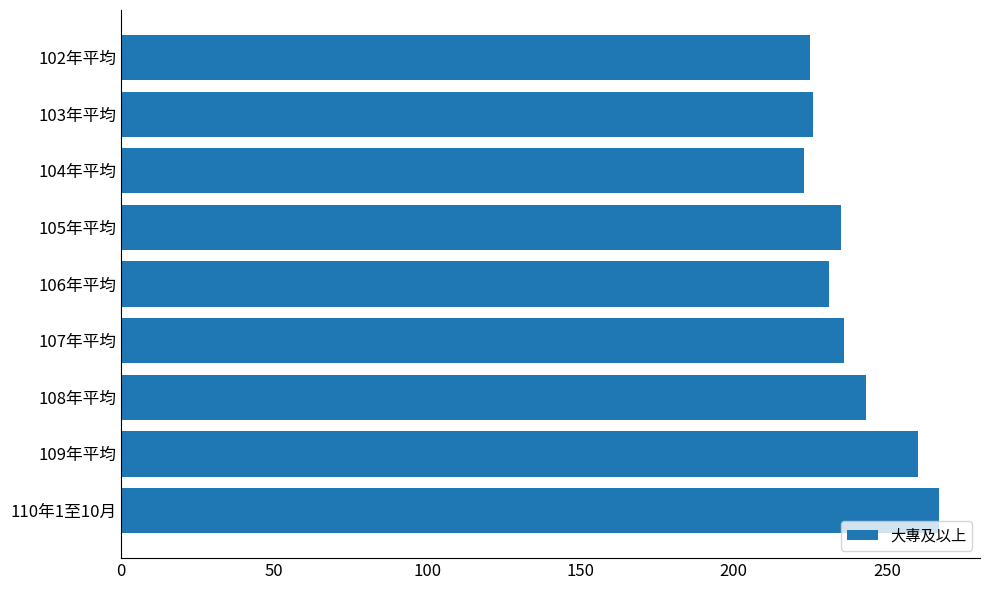

What is the change in value from 105年平均 to 109年平均?

+25